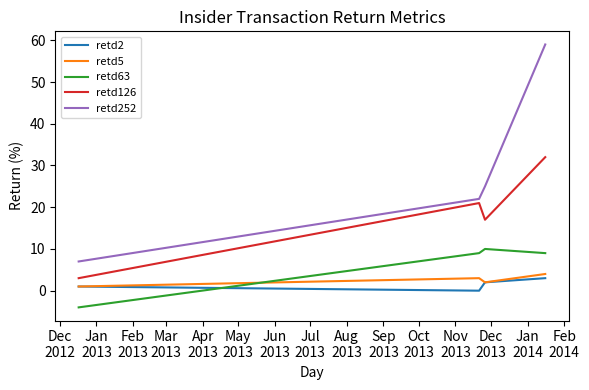

What is the difference between the maximum and second lowest values in the retd252 series?

37